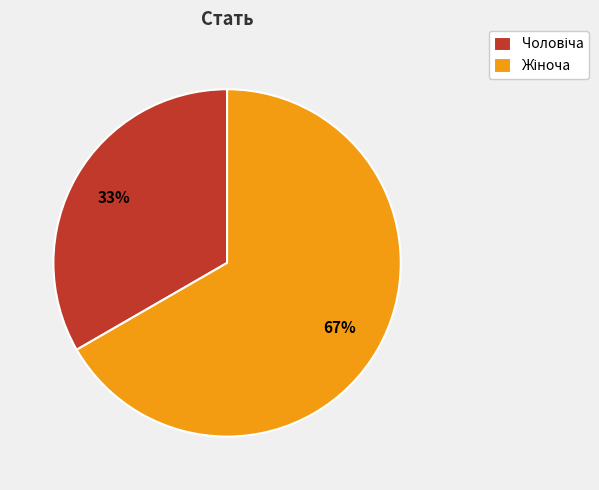

To the nearest percent, what is the average slice percentage?

50%